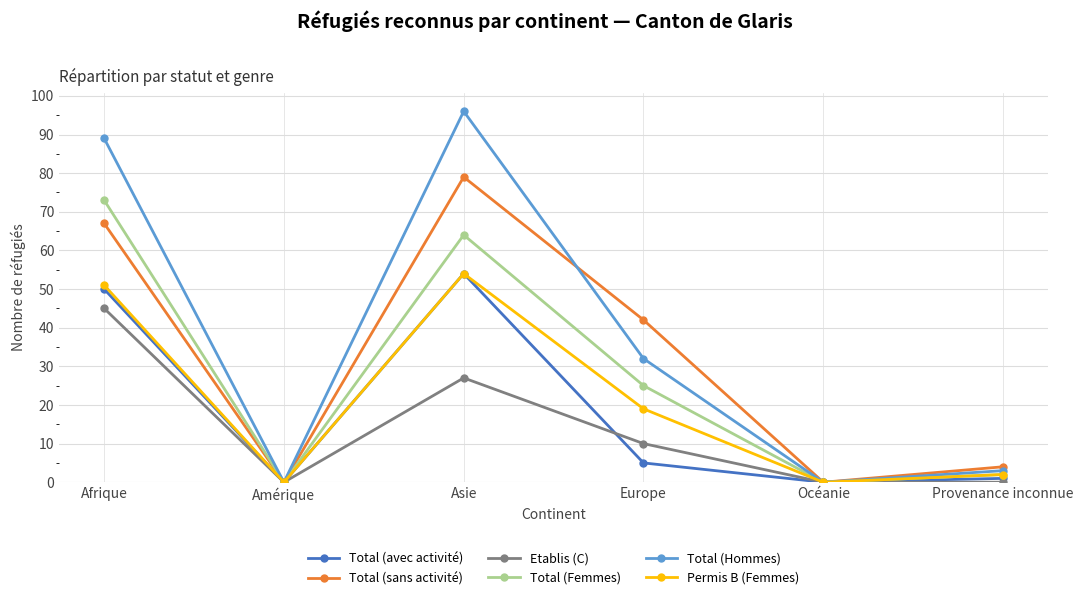

What is the highest value of the Total (avec activité) series?

54